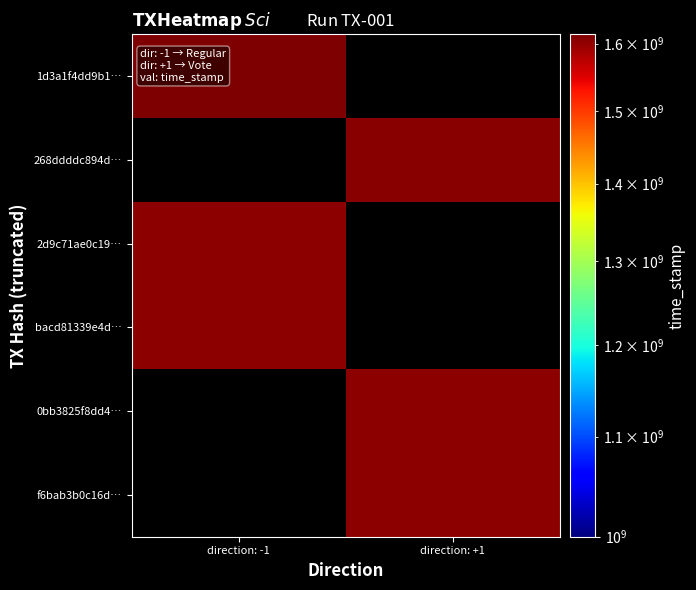

At which category does the chart reach its peak across all series?

direction: -1